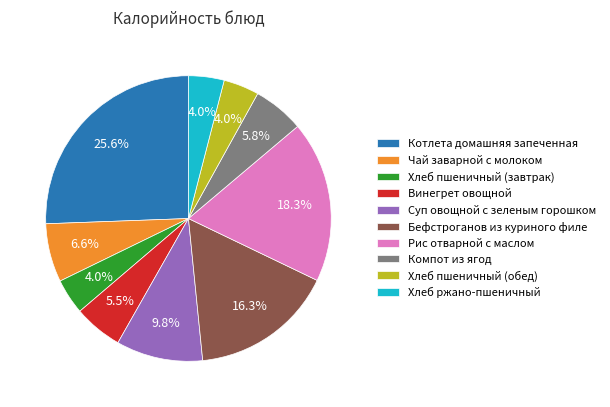

Is there a majority slice in this chart?

No